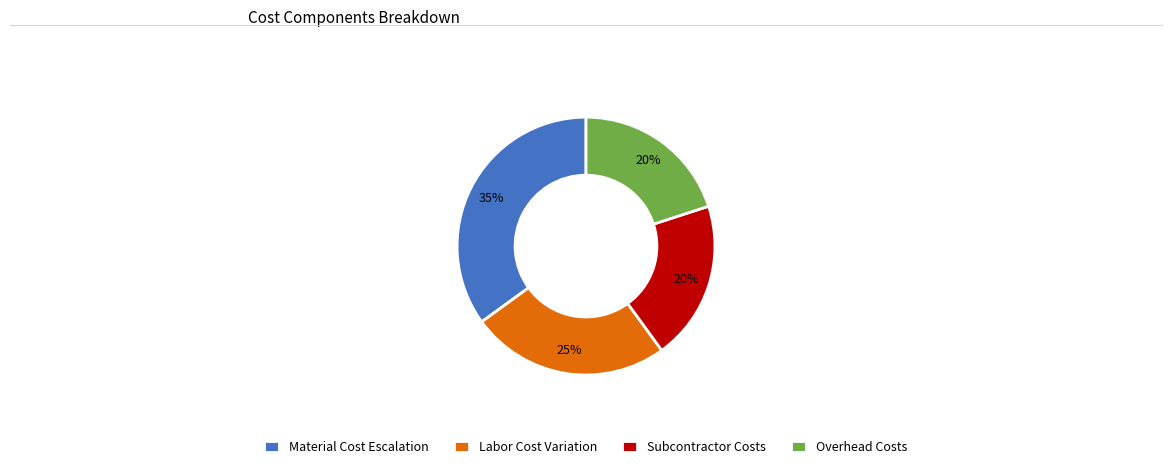

Is it true that Subcontractor Costs is 20% of the pie?

True